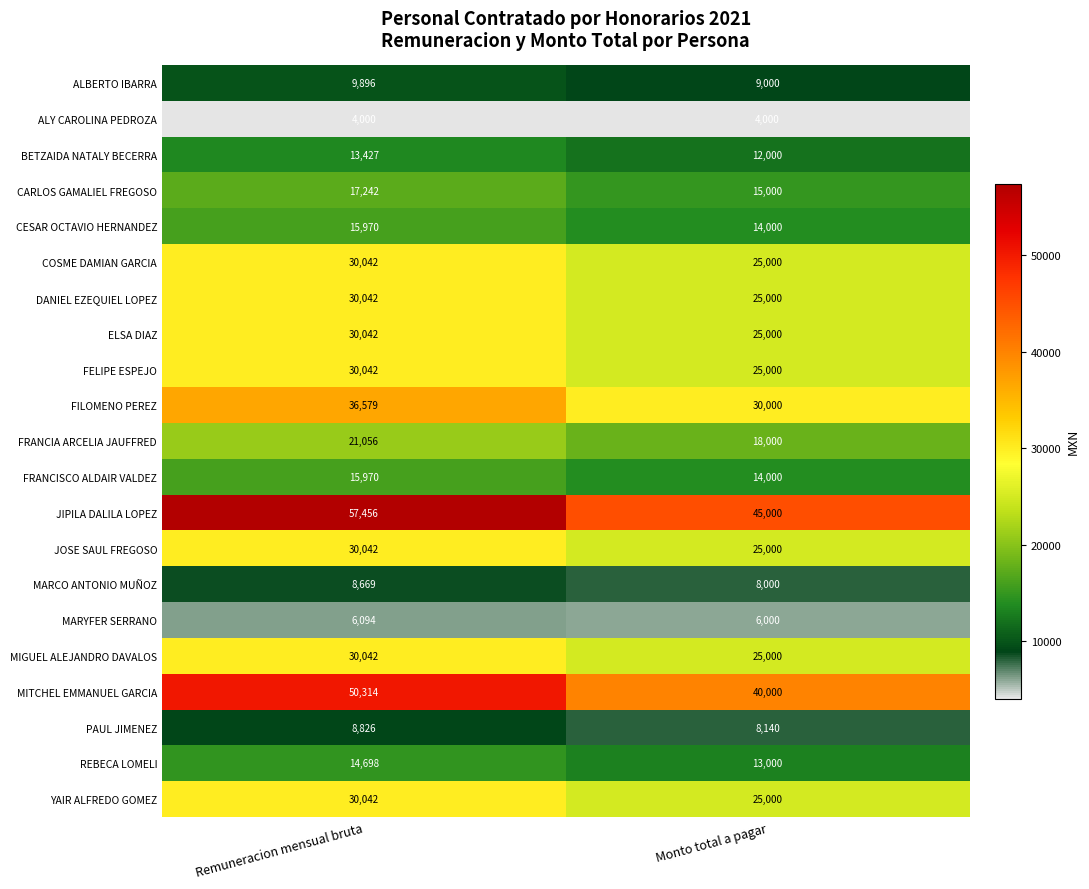

What is the total value across all series at Remuneracion mensual bruta?

490491